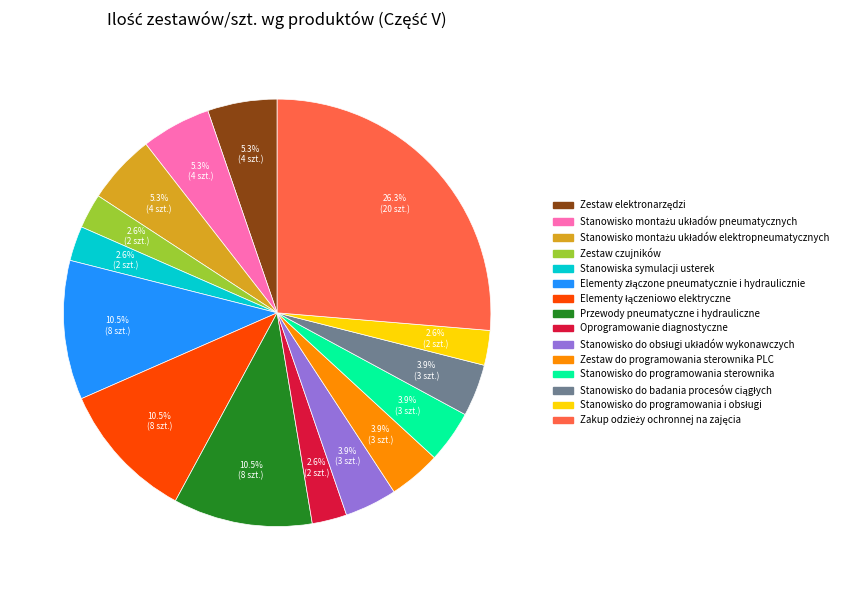

What percentage is NOT represented by Zestaw czujników?

97.4%